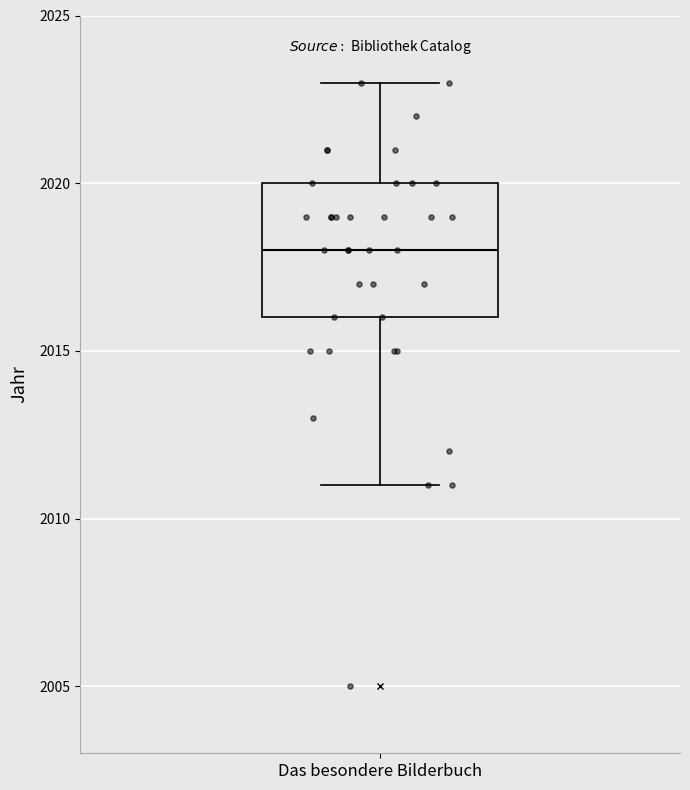

Where does the upper whisker of the box for Das besondere Bilderbuch end on the y-axis? The values are not printed on the chart, so give them approximately, as read against the axis.

2023